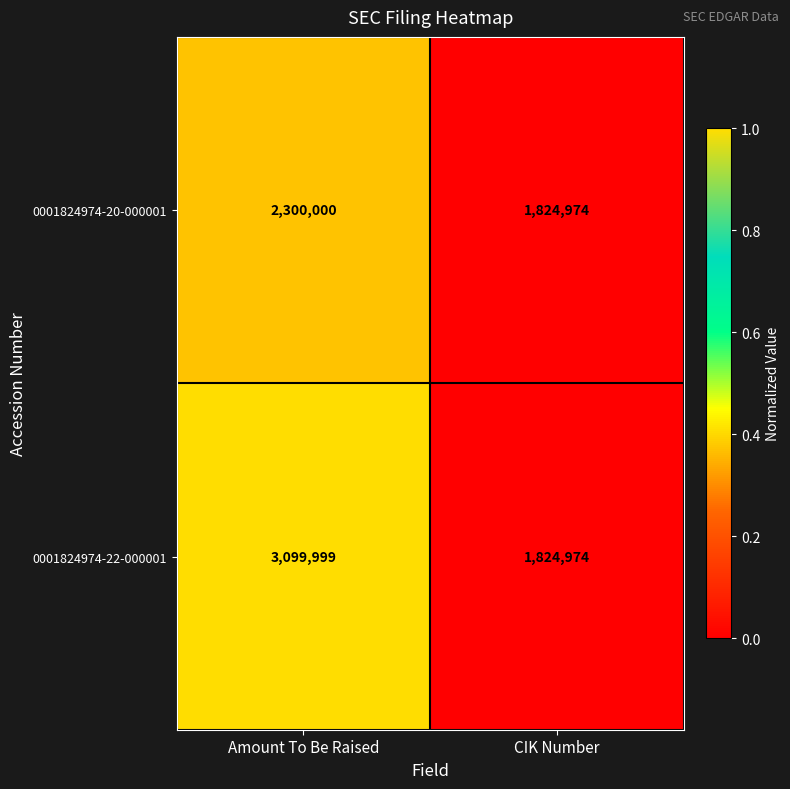

The value of 0001824974-20-000001 at Amount To Be Raised is 2300000. True or false?

True